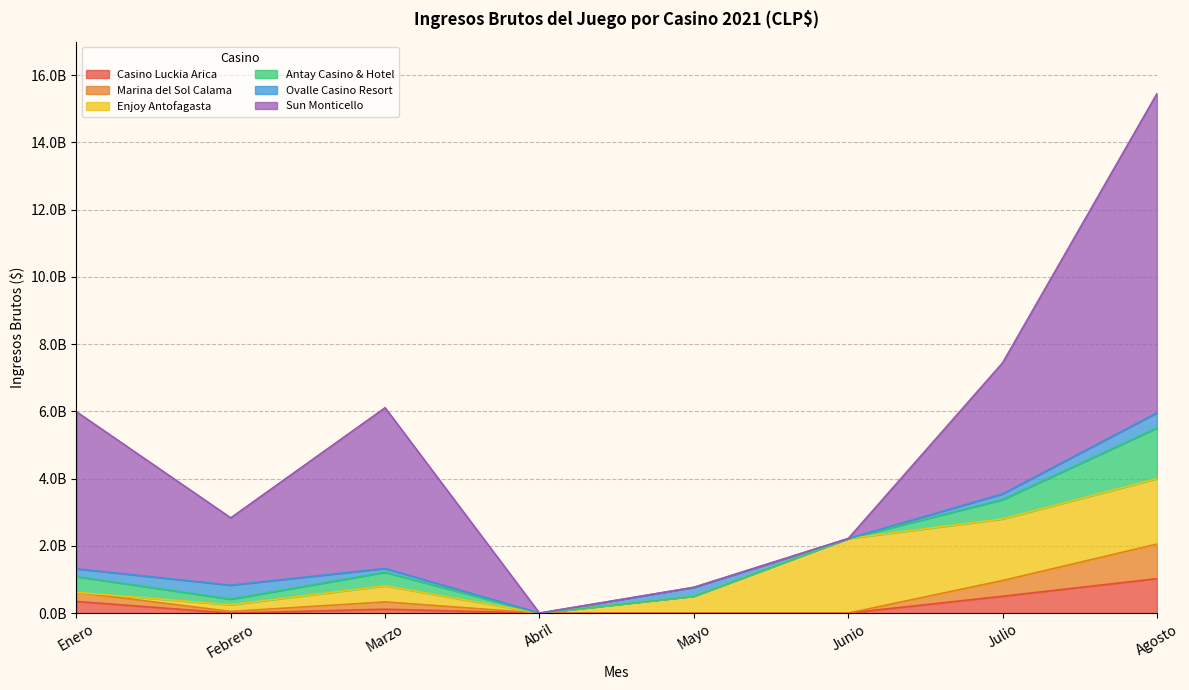

At how many categories does at least one series exceed 8742179134?

1